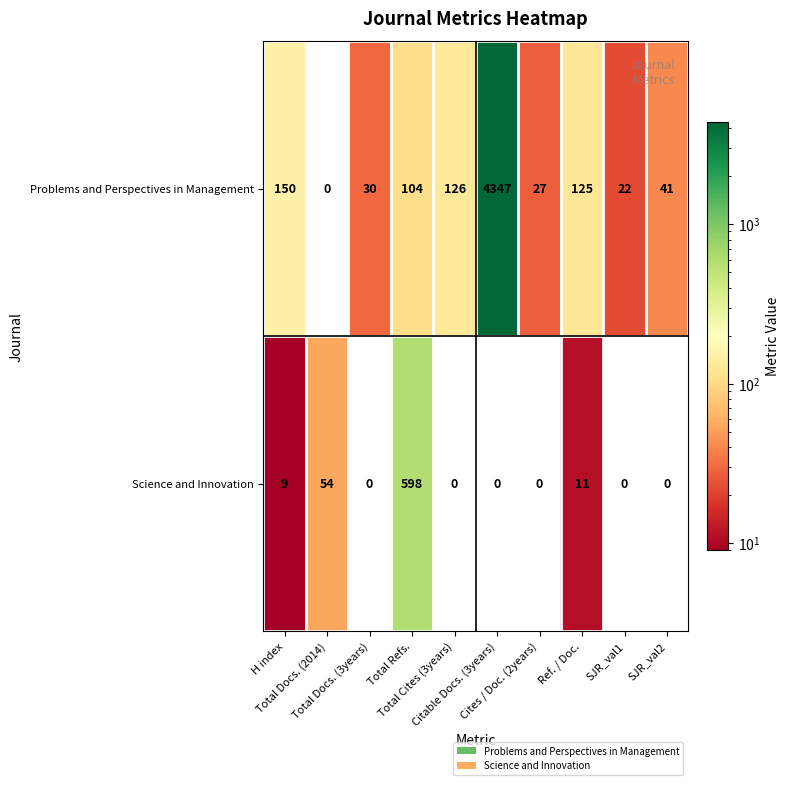

List the series in order of their peak value, highest first.

Problems and Perspectives in Management, Science and Innovation